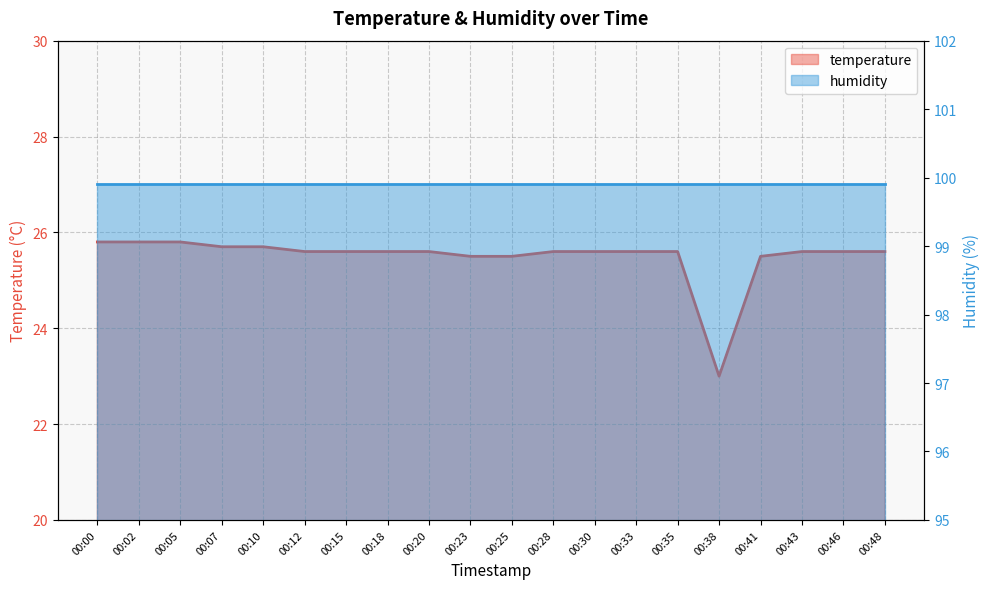

At which category does the data reach its first local valley?

00:38